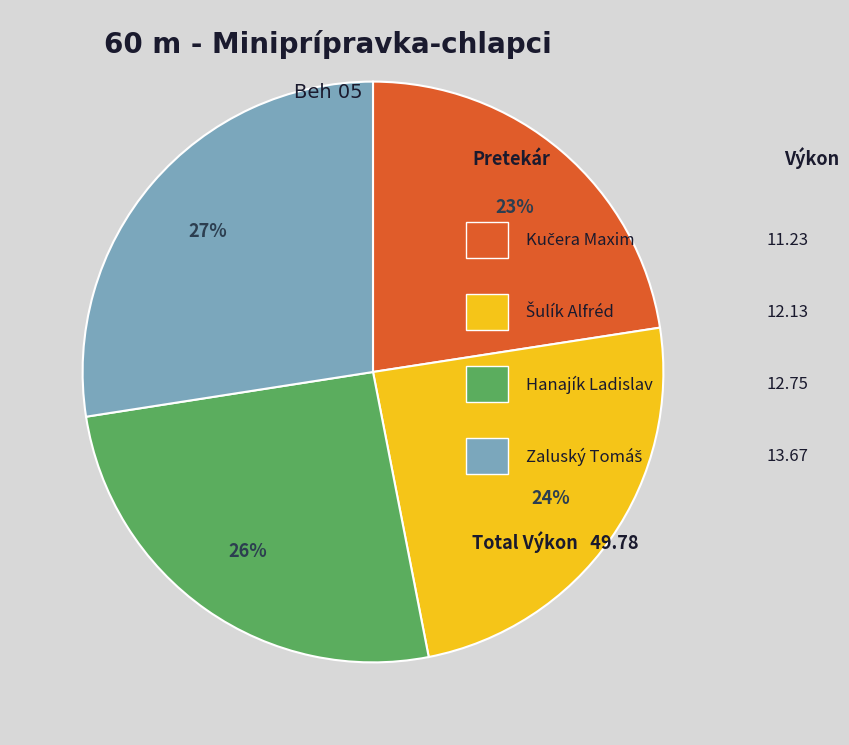

Does any single category account for the majority?

No